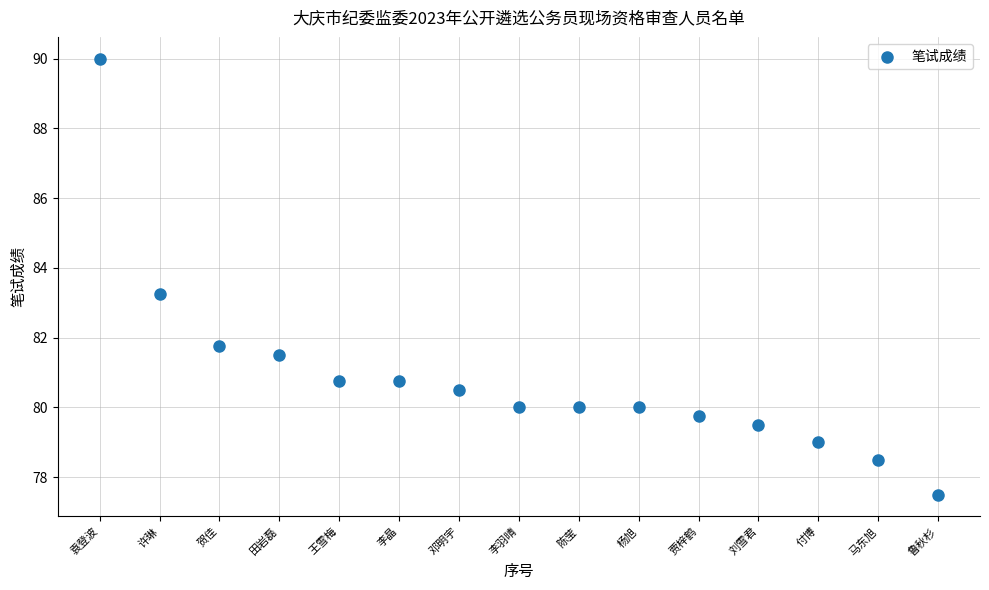

What is the range of Y values (max minus min)?

12.5